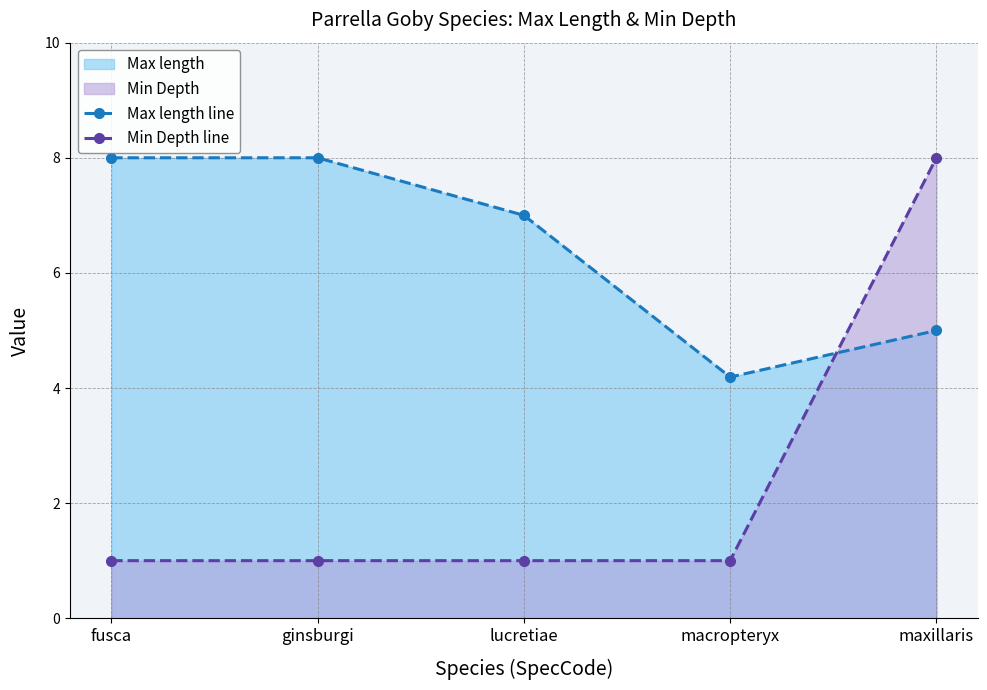

True or false: Min Depth line has more than 1 interior local peaks.

False